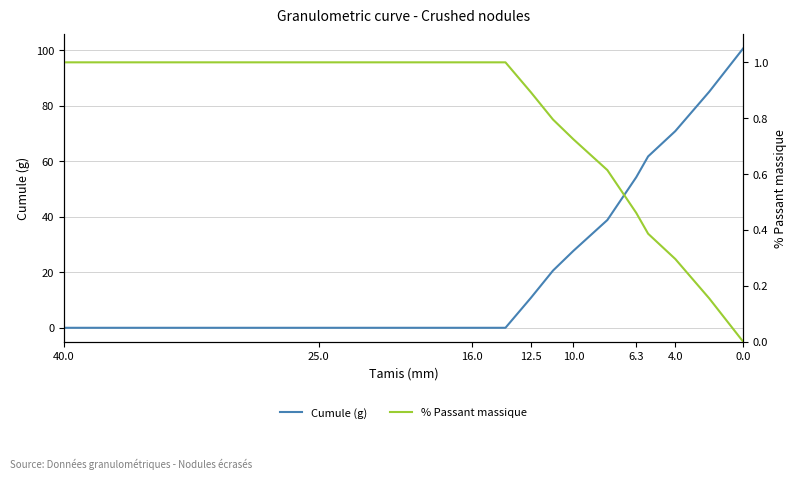

Does the chart display data point markers on the line(s)?

No